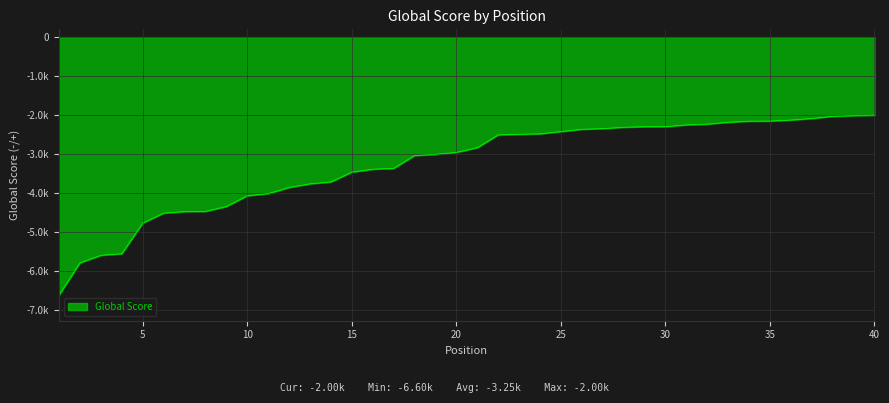

What is the value of the 21st point from the left?

-2830